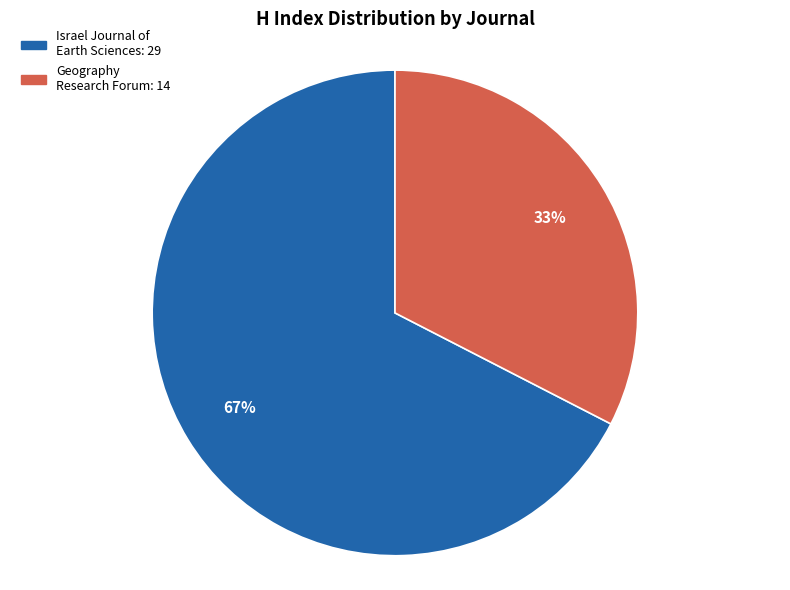

What is the ratio of the value at Geography Research Forum to the value at Israel Journal of Earth Sciences?

0.5